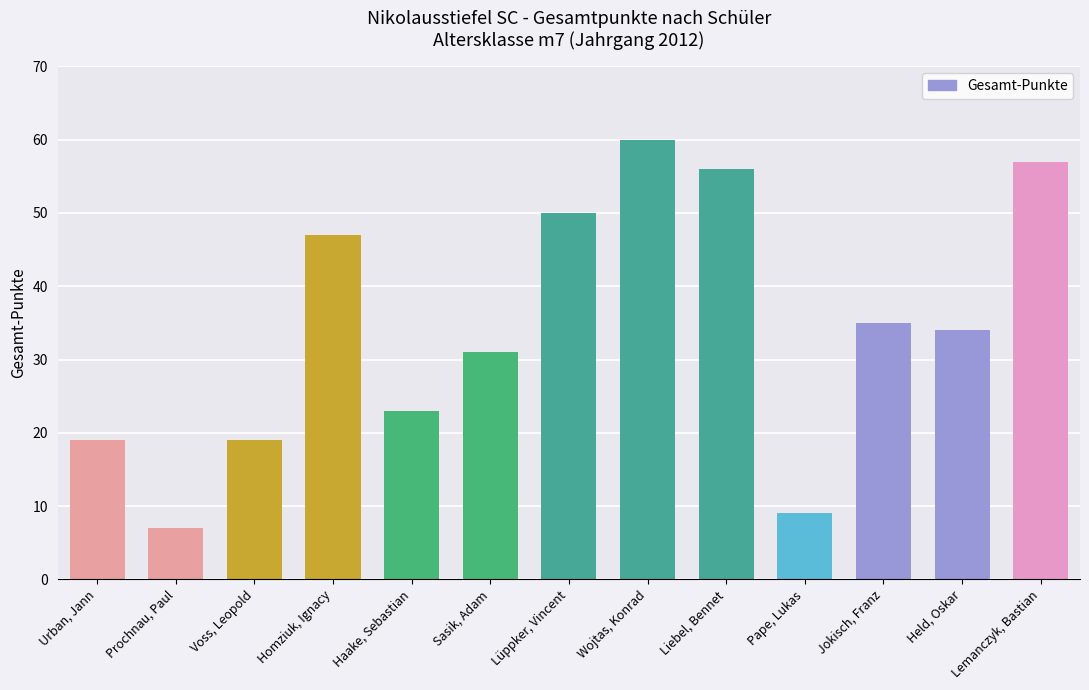

Reading left to right, extract all data points from this chart.

Urban, Jann=19	Prochnau, Paul=7	Voss, Leopold=19	Homziuk, Ignacy=47	Haake, Sebastian=23	Sasik, Adam=31	Lüppker, Vincent=50	Wojtas, Konrad=60	Liebel, Bennet=56	Pape, Lukas=9	Jokisch, Franz=35	Held, Oskar=34	Lemanczyk, Bastian=57